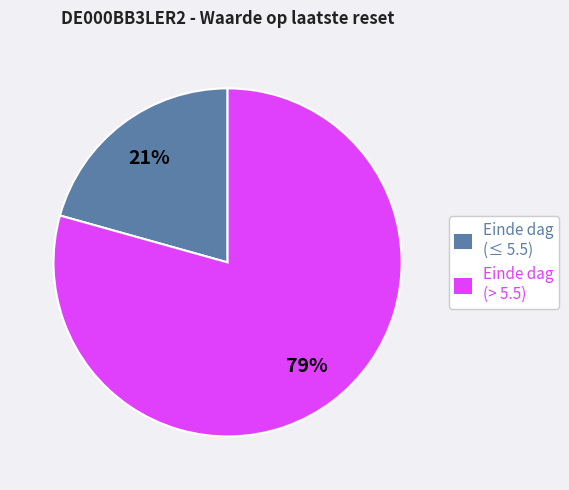

Approximately how many times larger is the value at Einde dag (> 5.5) compared to Einde dag (≤ 5.5)?

3.8